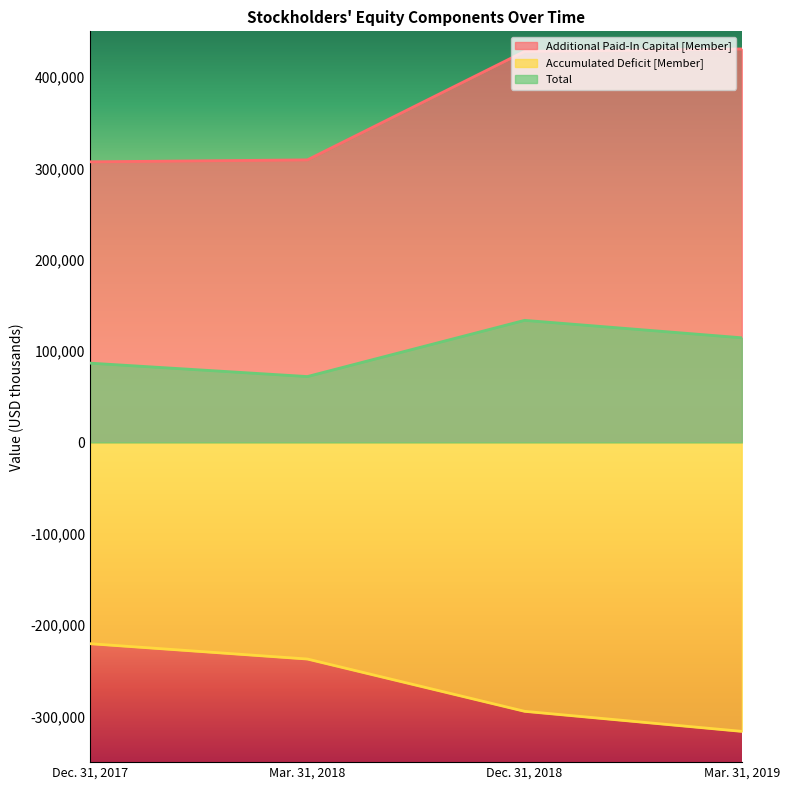

What is the total value across all series at Dec. 31, 2017?

173597